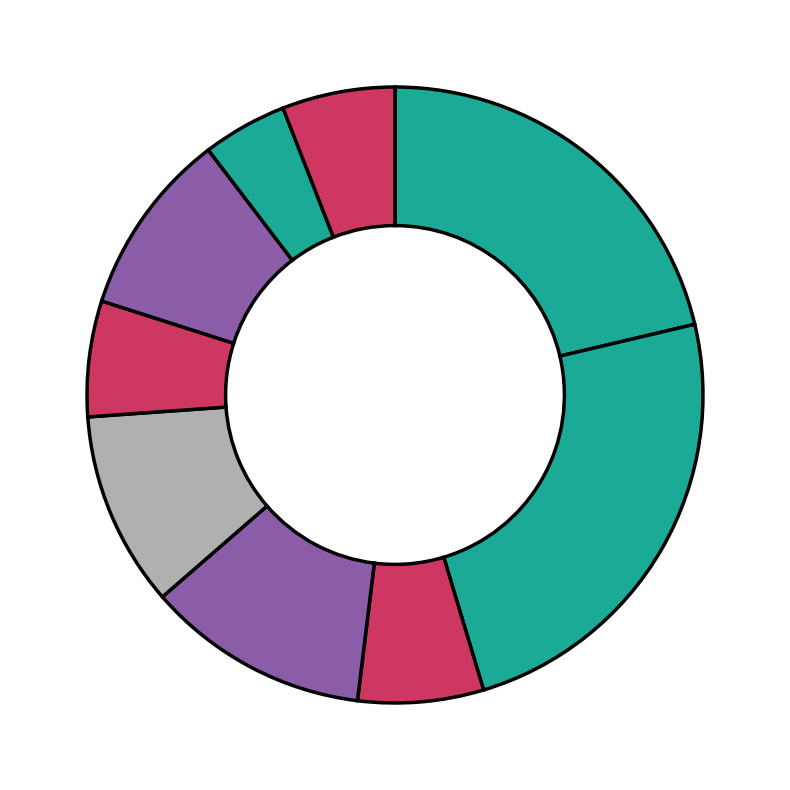

How many slices are in this pie chart?

9